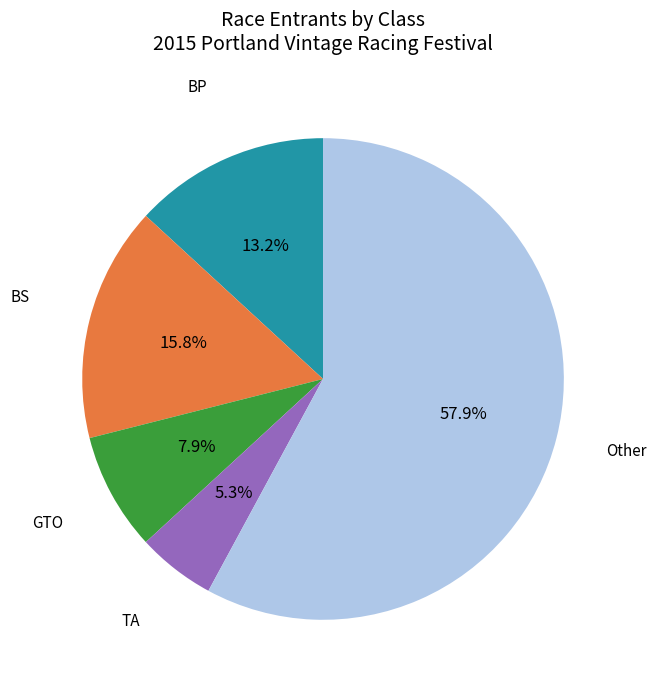

Is there a majority slice in this chart?

Yes